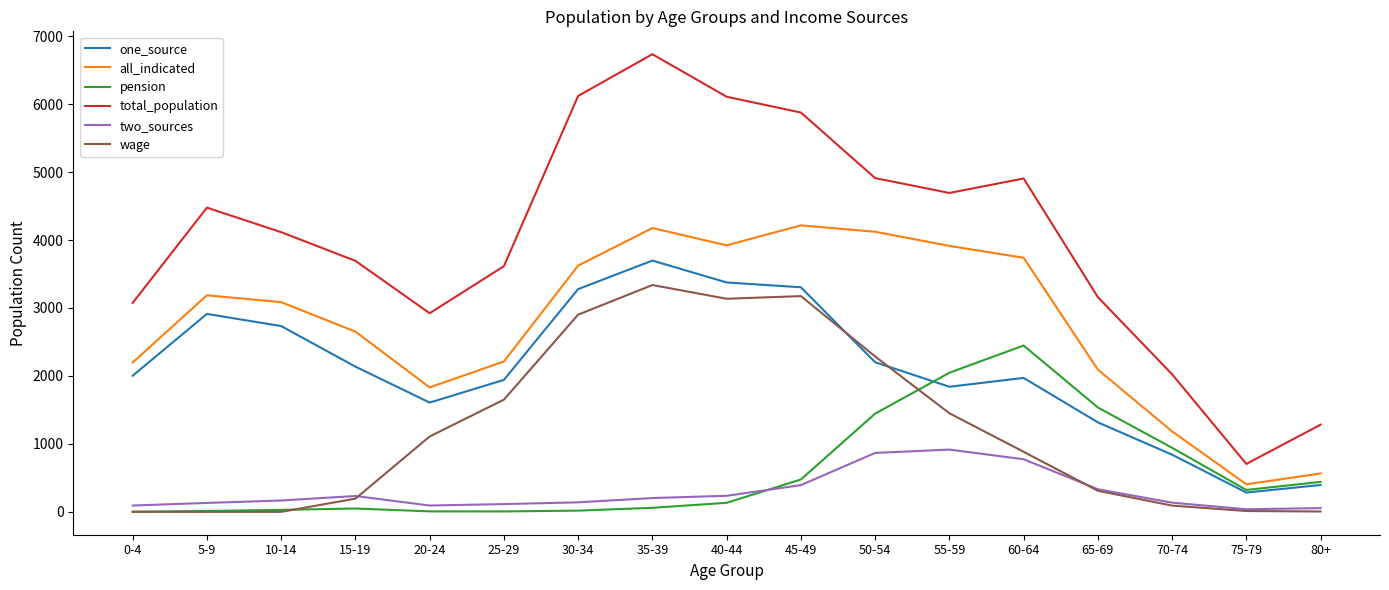

Which series has the largest range (max minus min)?

total_population